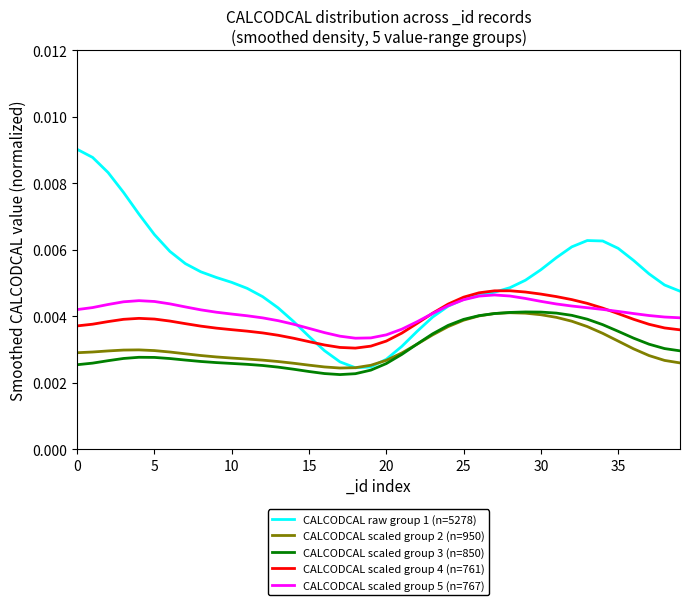

True or false: CALCODCAL scaled group 3 (n=850) and CALCODCAL scaled group 4 (n=761) cross at least once.

False